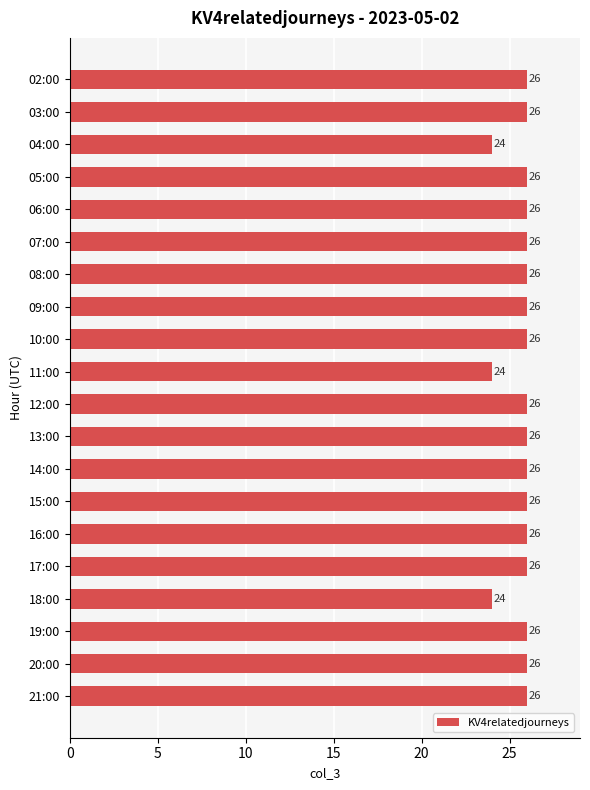

What position from the bottom is 07:00?

15